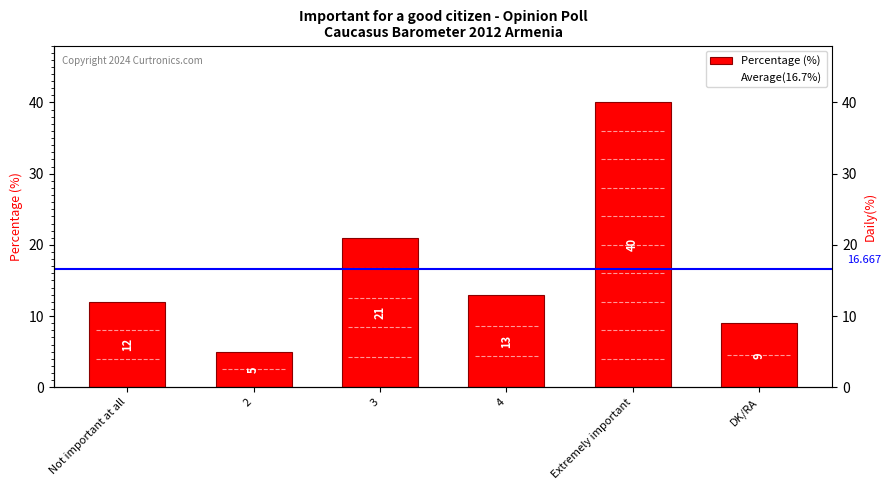

What is the value of the 6th bar from the left?

9